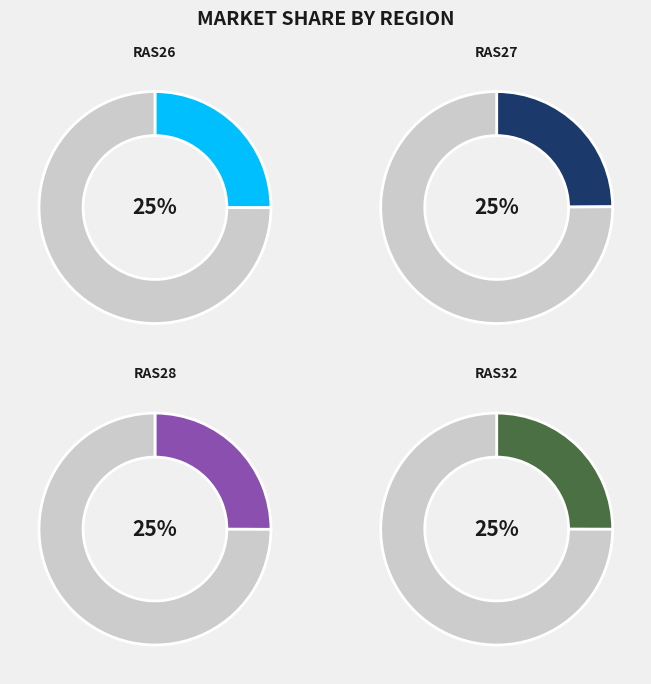

How much of the chart is everything except RAS26?

75.0%